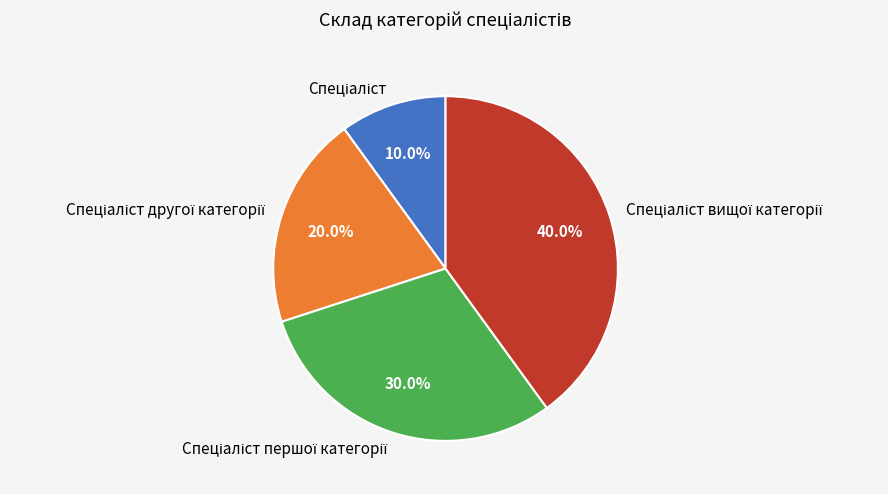

Is there any slice that represents more than half of the pie?

No